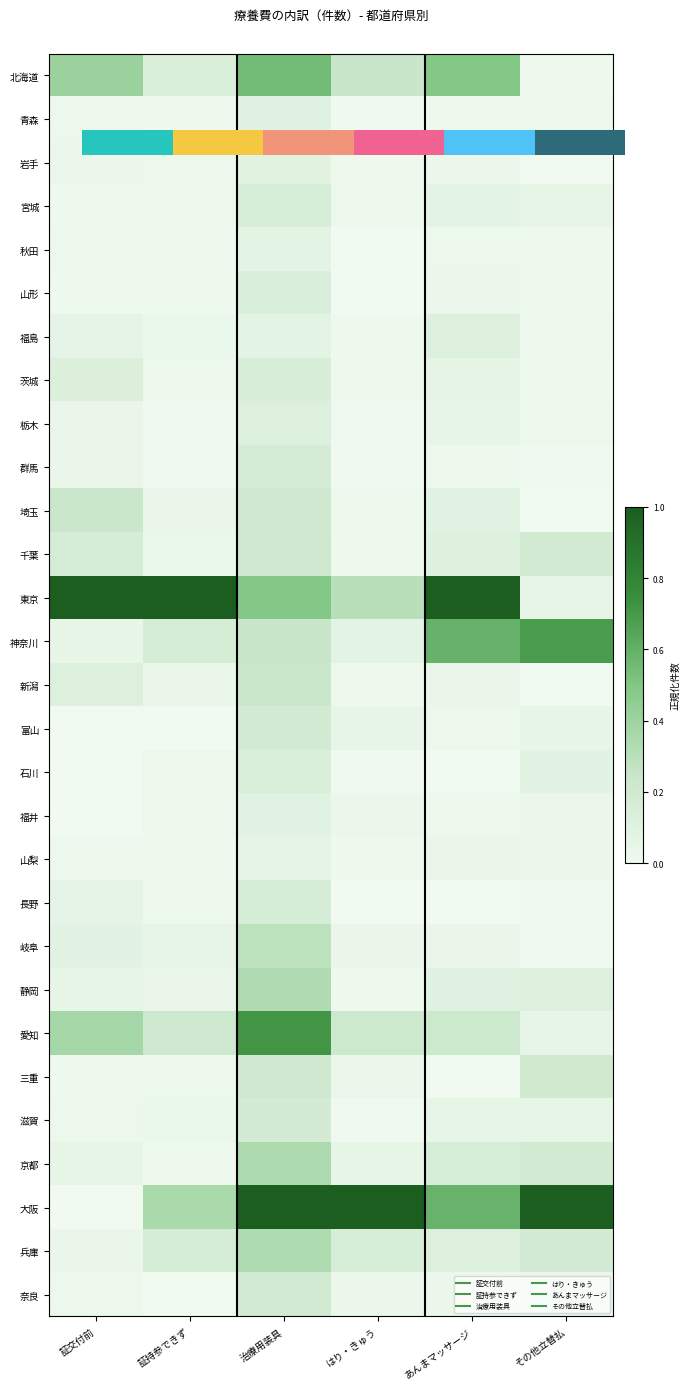

List the labels in order of 山形 value, smallest first.

はり・きゅう, その他立替払, 証持参できず, 証交付前, あんまマッサージ, 治療用装具